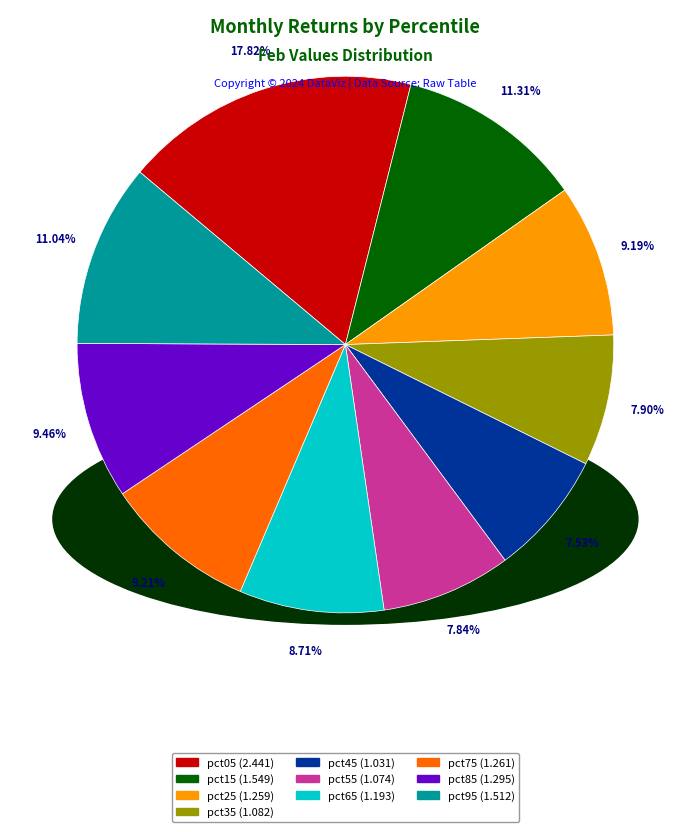

Does any single category account for the majority?

No